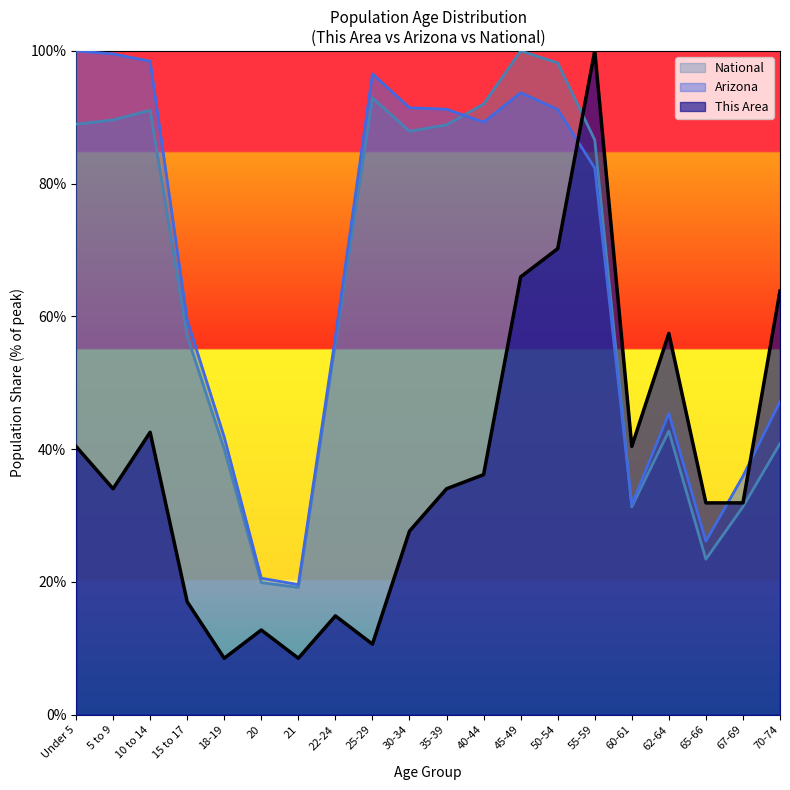

After their last crossing, which series has the higher values: National or This Area?

This Area